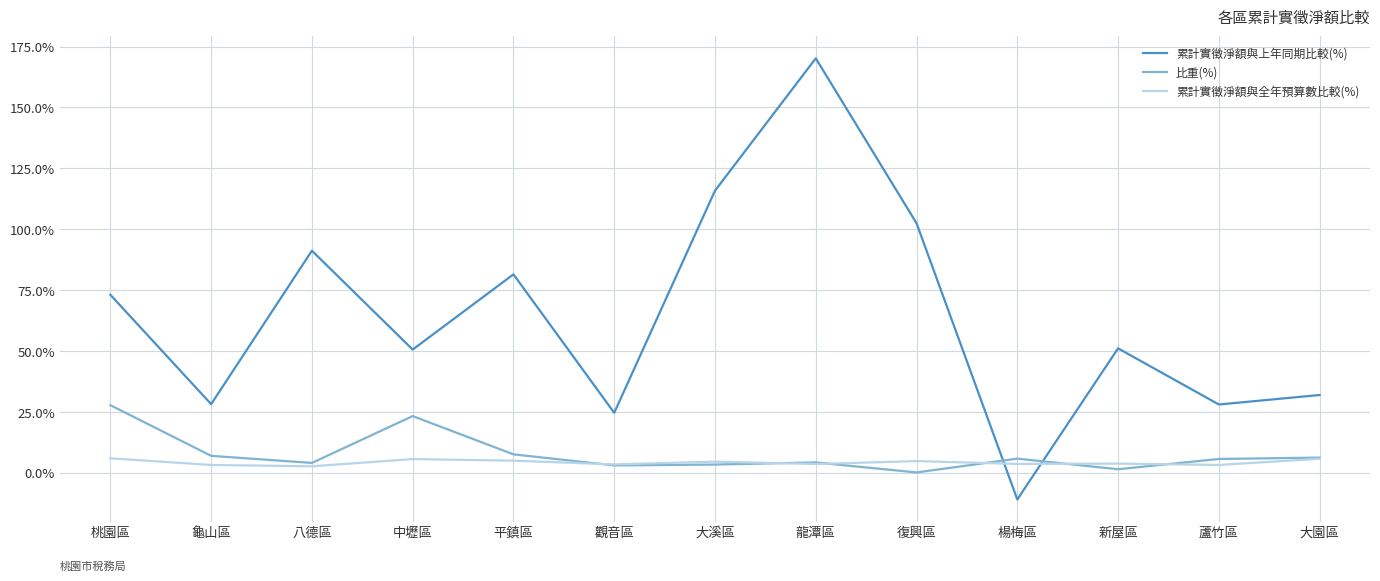

What position from the right is 平鎮區?

9